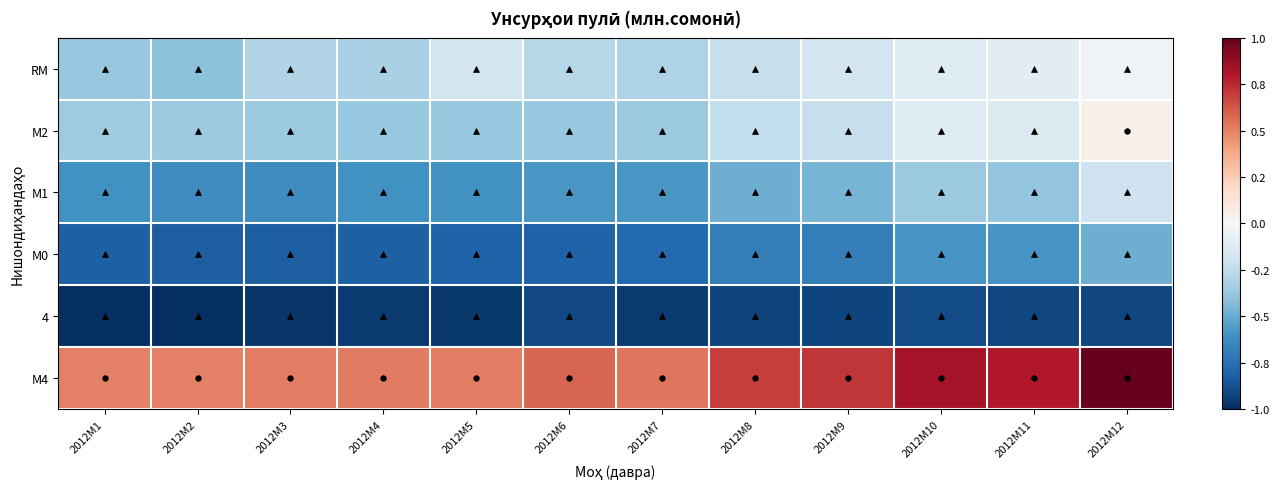

Which has a higher value, 2012M9 or 2012M2?

2012M9